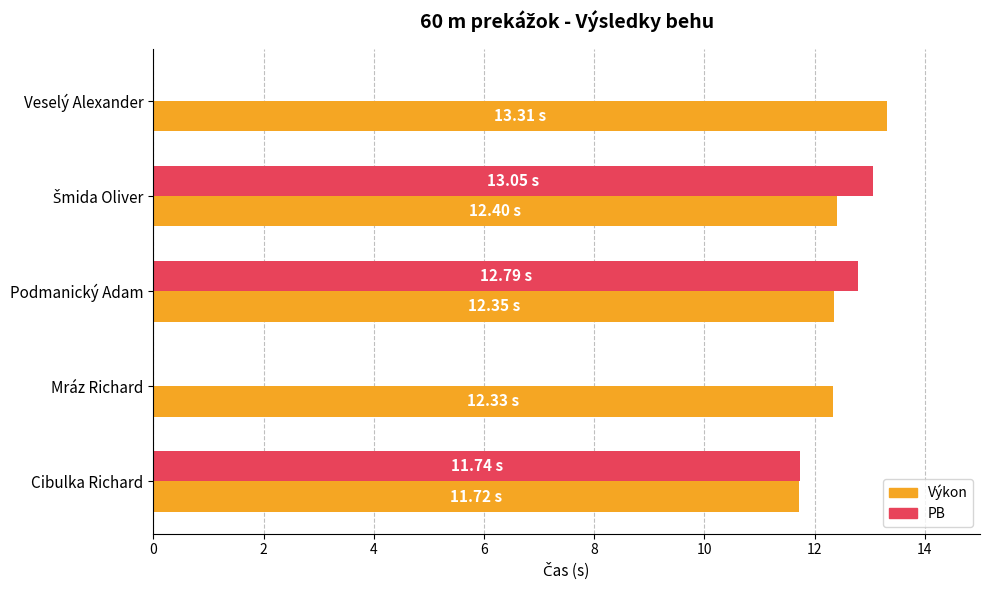

How many data points in Výkon are above 12?

4